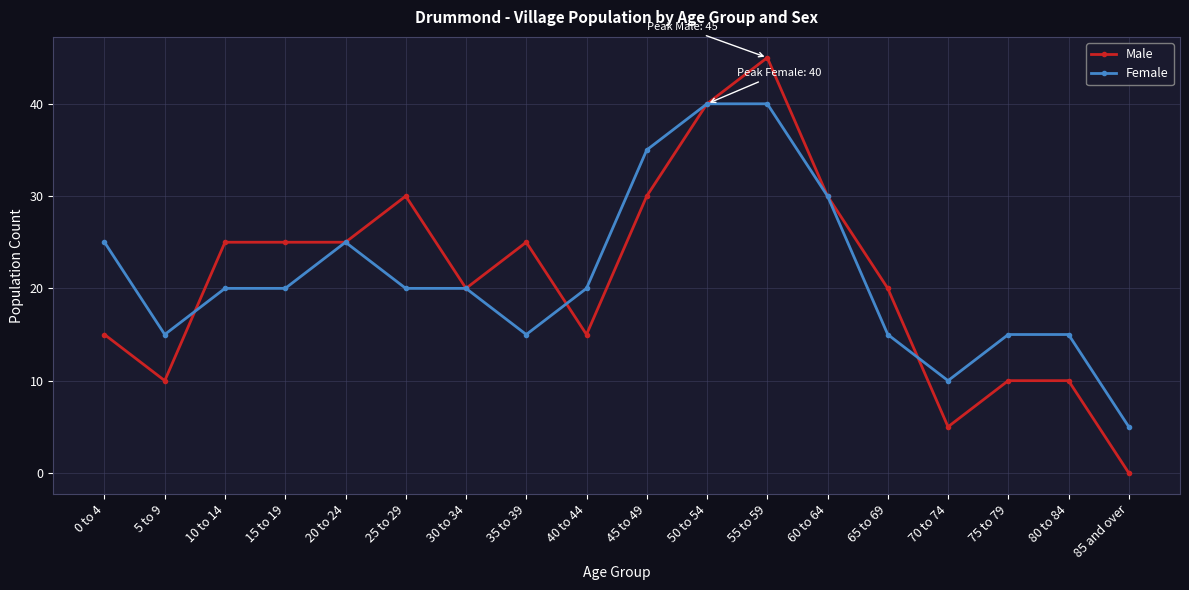

What is the label of the 1st point from the left?

0 to 4